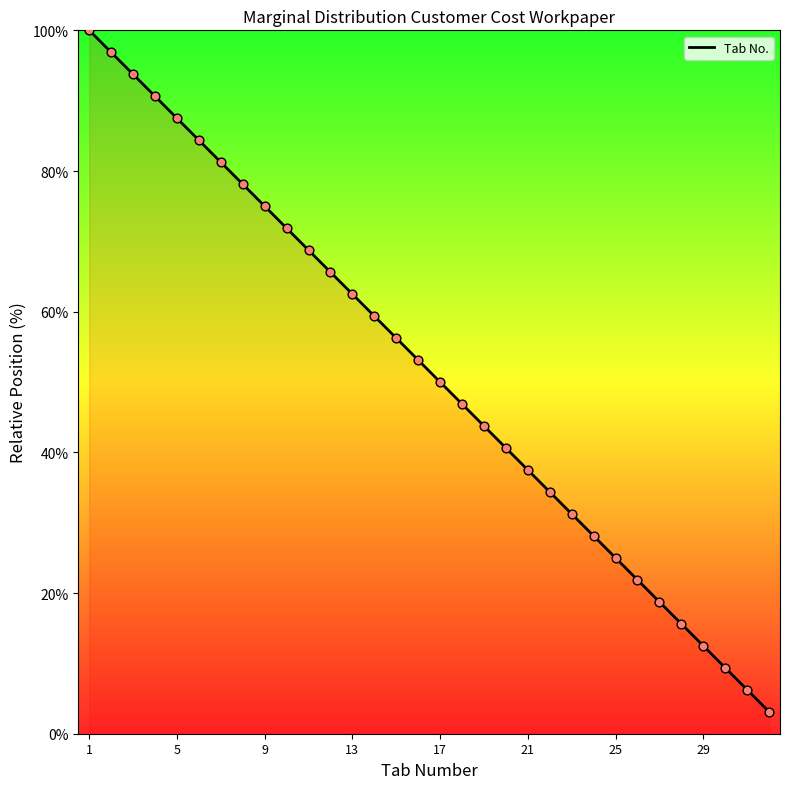

What is the greatest value displayed?

100.0